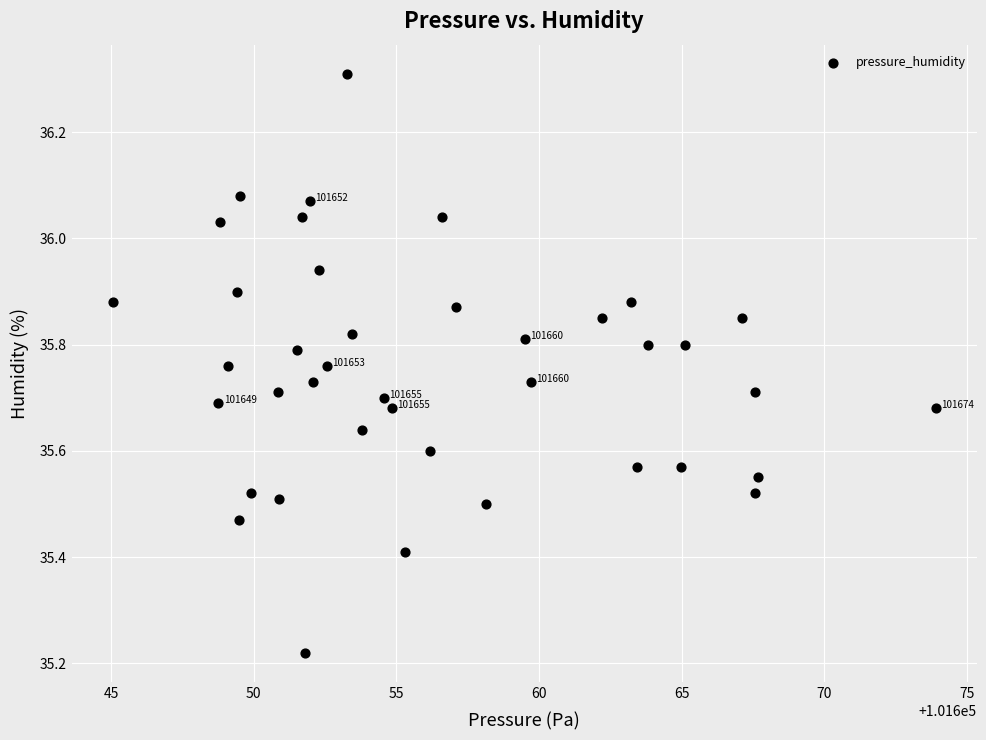

What is the range of X values (max minus min)?

28.9